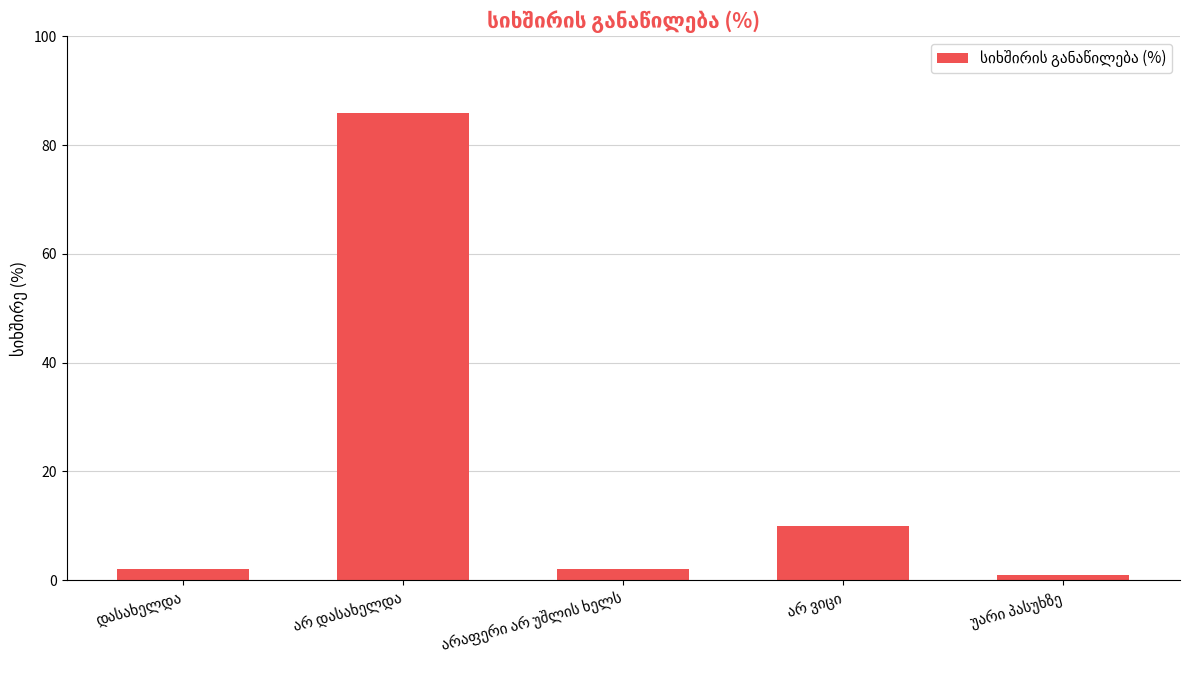

What is the value of the 4th bar from the left?

10